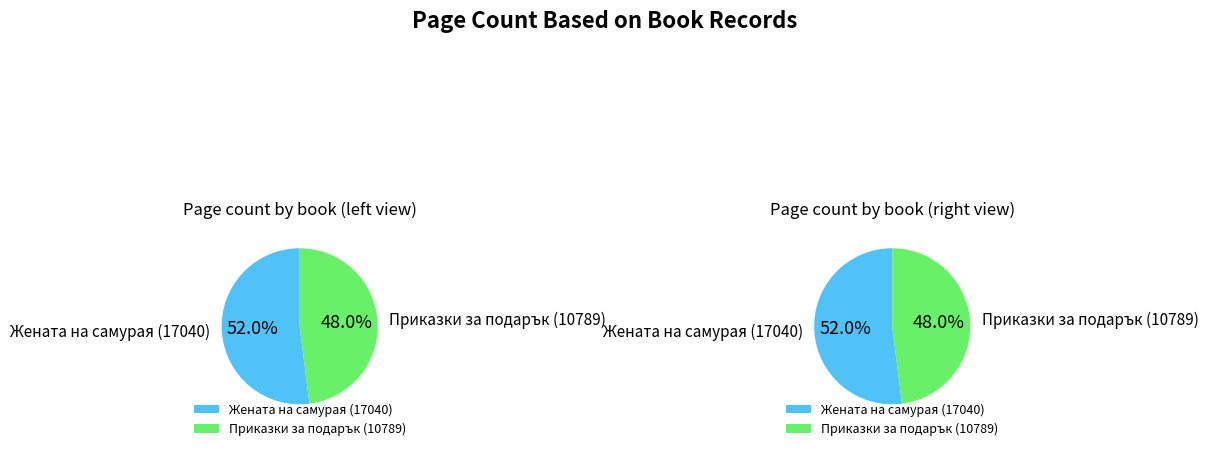

What percentage is NOT represented by Жената на самурая (17040)?

48.0%